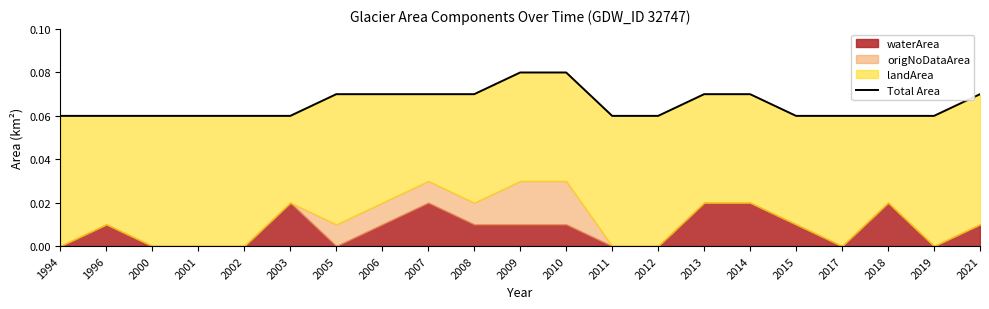

What is the value of the 18th point from the left?

0.1